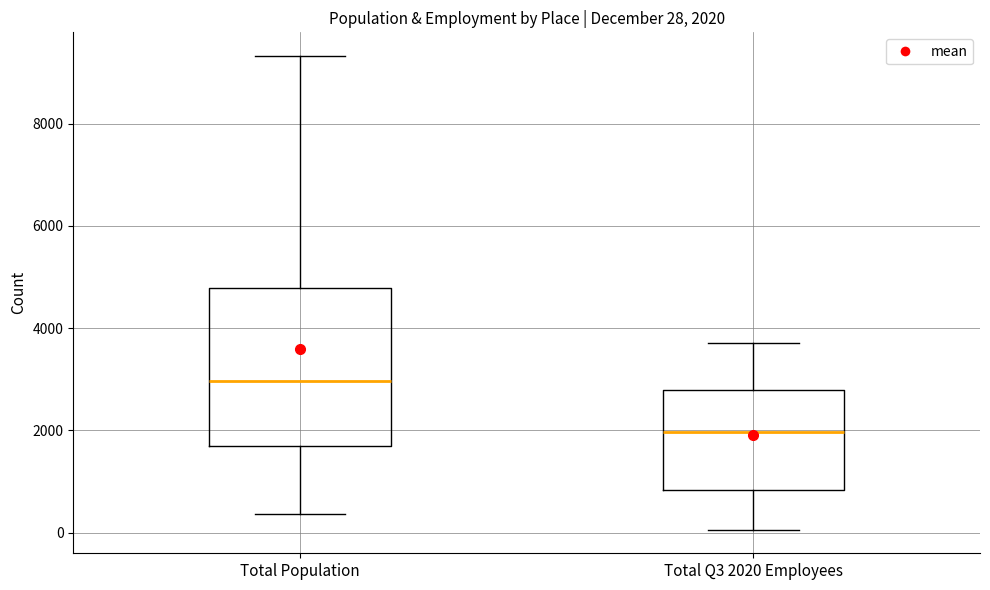

Which box has the highest median line?

Total Population